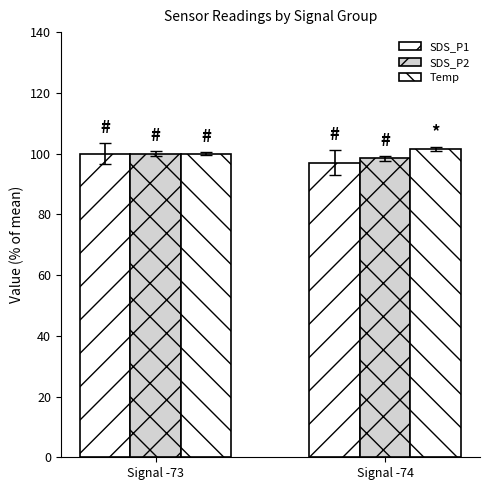

The value of SDS_P2 at Signal -74 is 98.4. True or false?

True